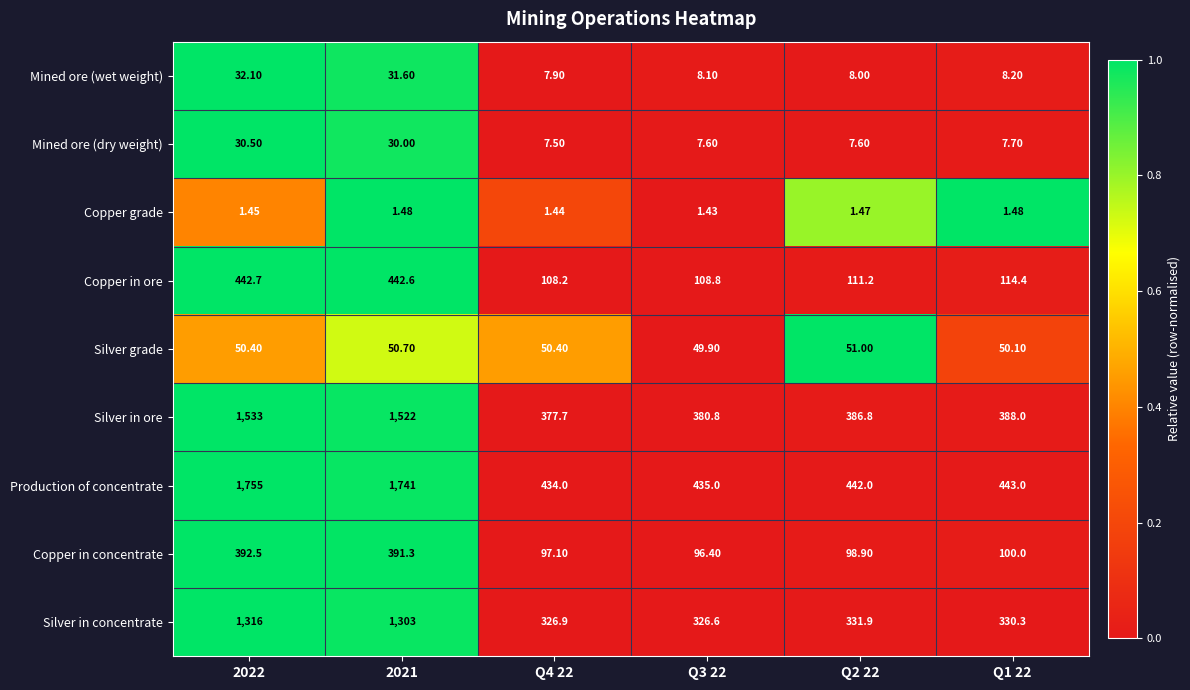

At 2022, list the series in order from smallest to largest.

Copper grade, Mined ore (dry weight), Mined ore (wet weight), Silver grade, Copper in concentrate, Copper in ore, Silver in concentrate, Silver in ore, Production of concentrate